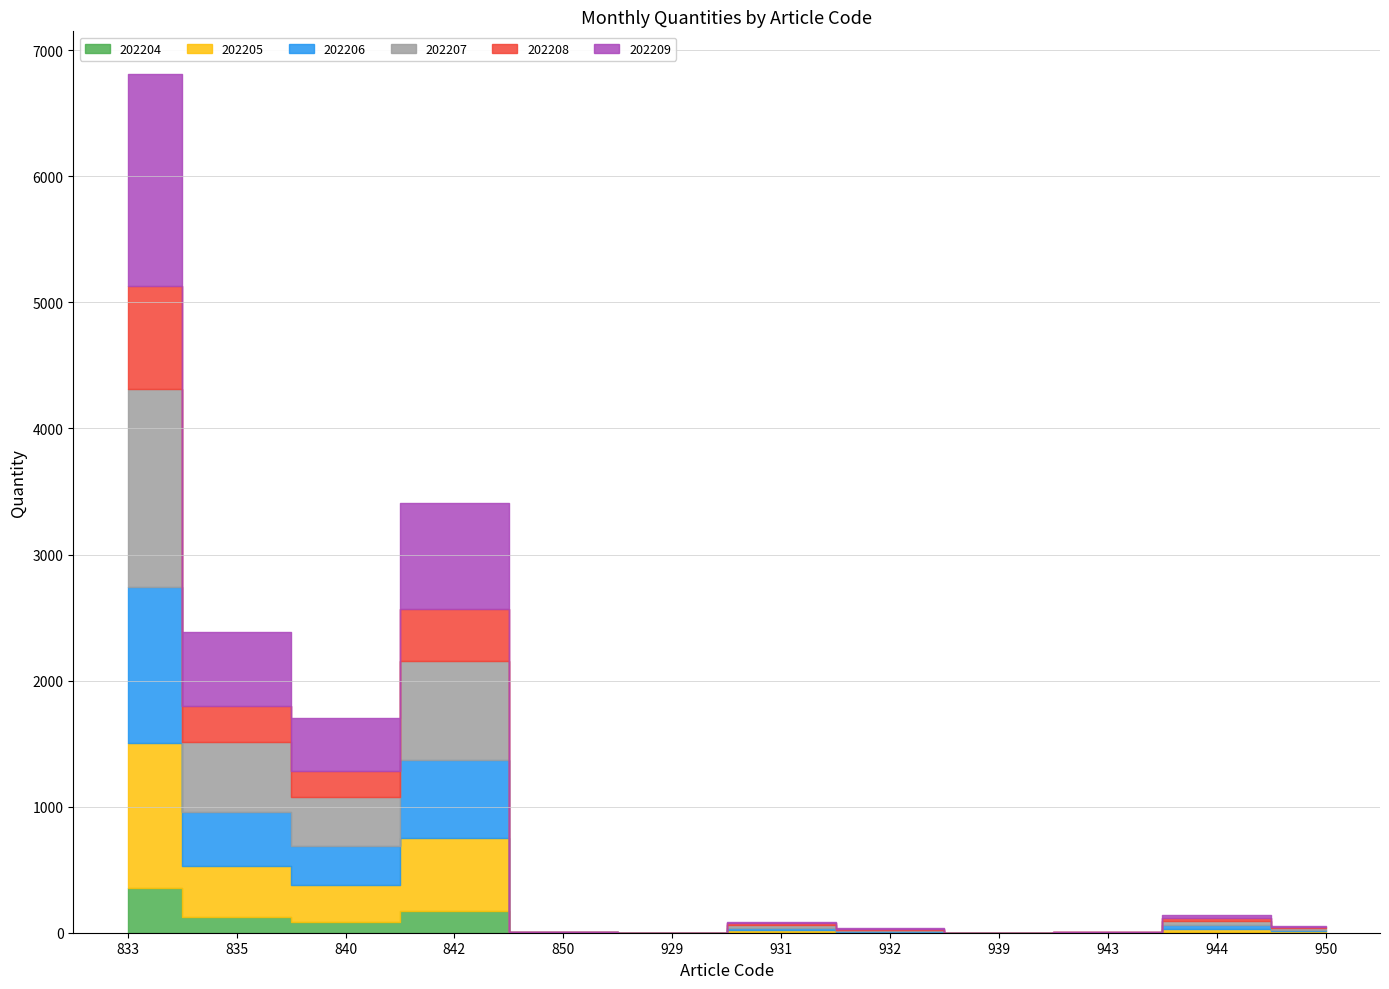

Which series has the largest range (max minus min)?

202209